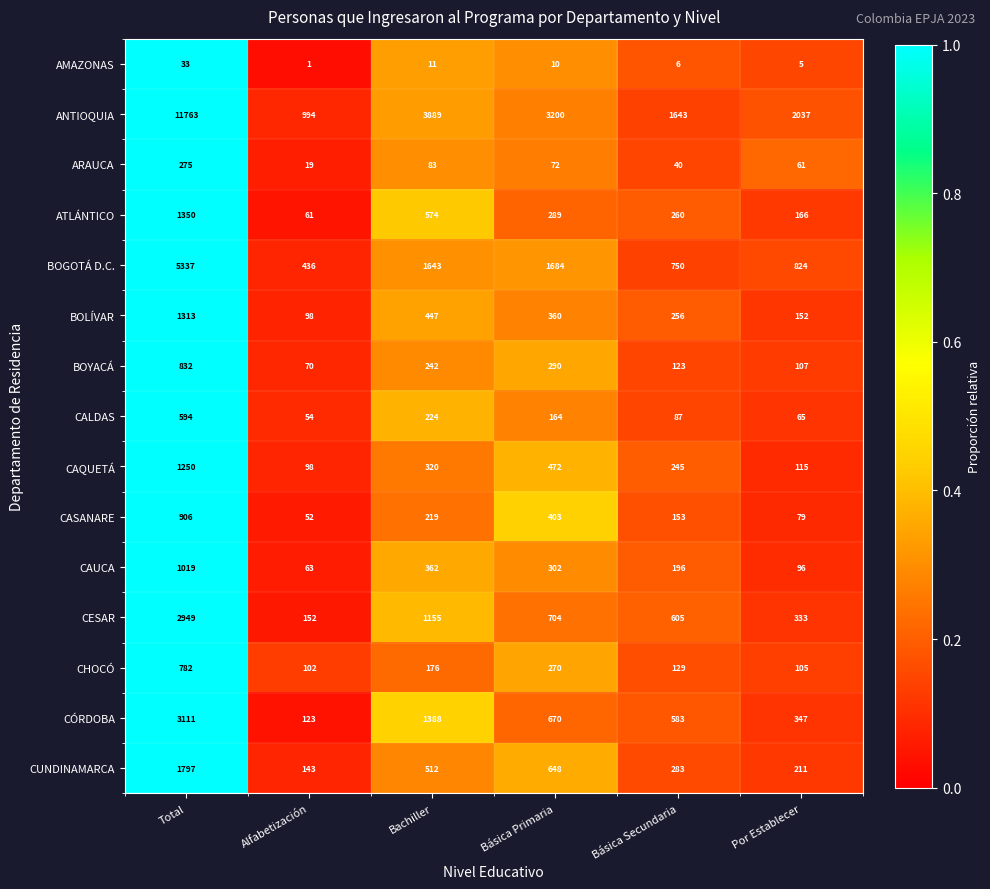

At Básica Primaria, list the series in order from smallest to largest.

AMAZONAS, ARAUCA, CALDAS, CHOCÓ, ATLÁNTICO, BOYACÁ, CAUCA, BOLÍVAR, CASANARE, CAQUETÁ, CUNDINAMARCA, CÓRDOBA, CESAR, BOGOTÁ D.C., ANTIOQUIA